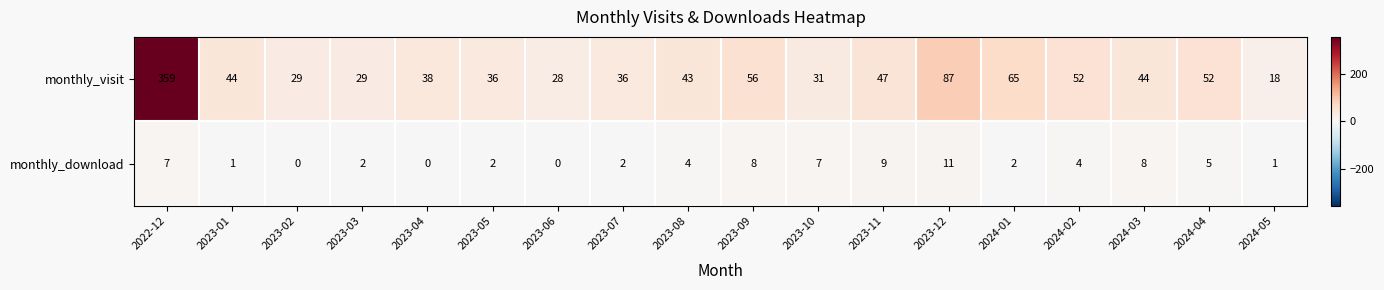

What is the total value across all series at 2023-05?

38